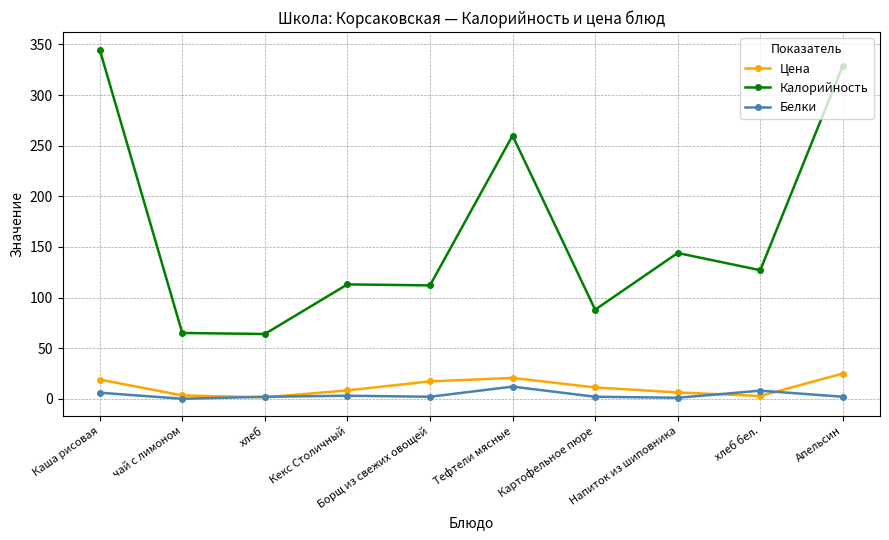

Count the number of data series in this chart.

3